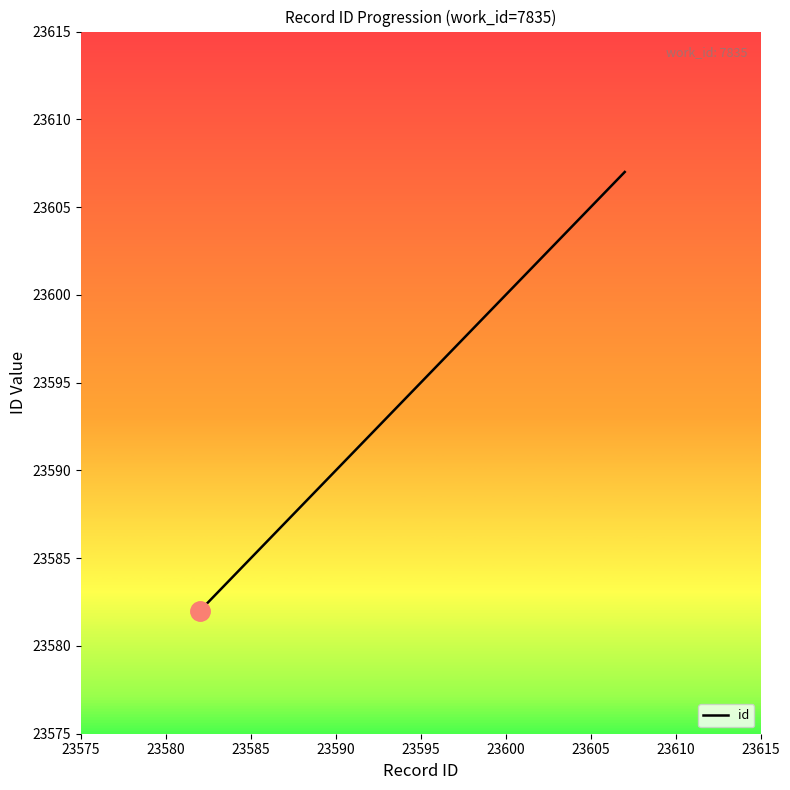

What is the greatest value displayed?

23607